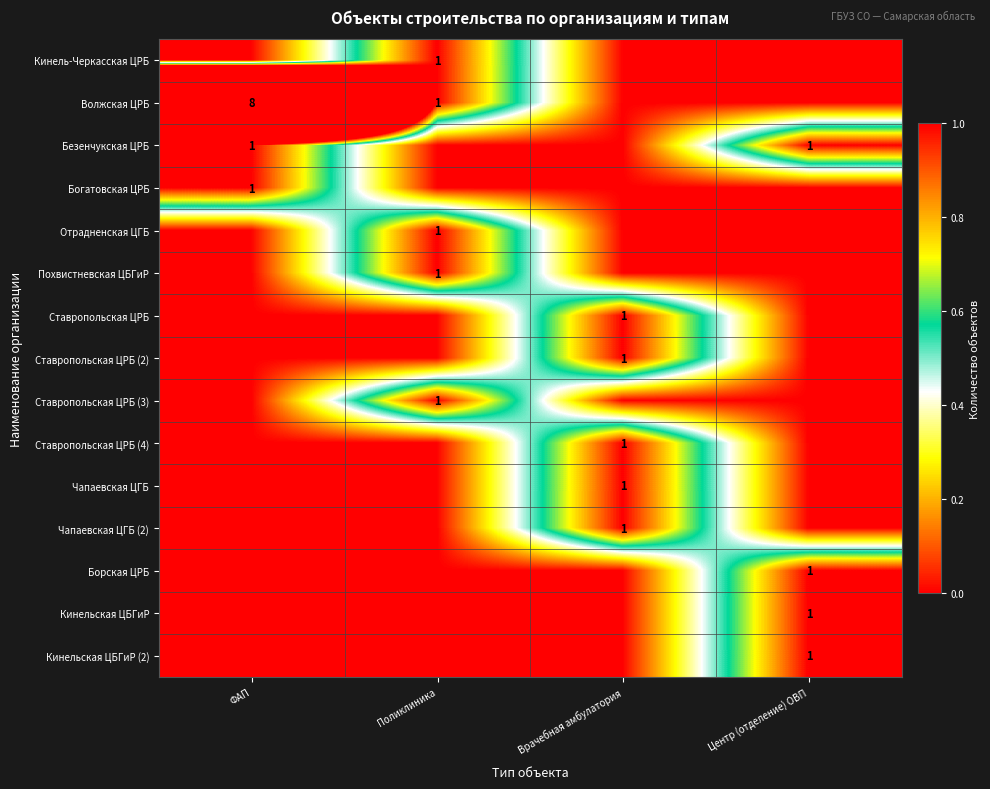

Between ФАП and Врачебная амбулатория, which is larger?

ФАП